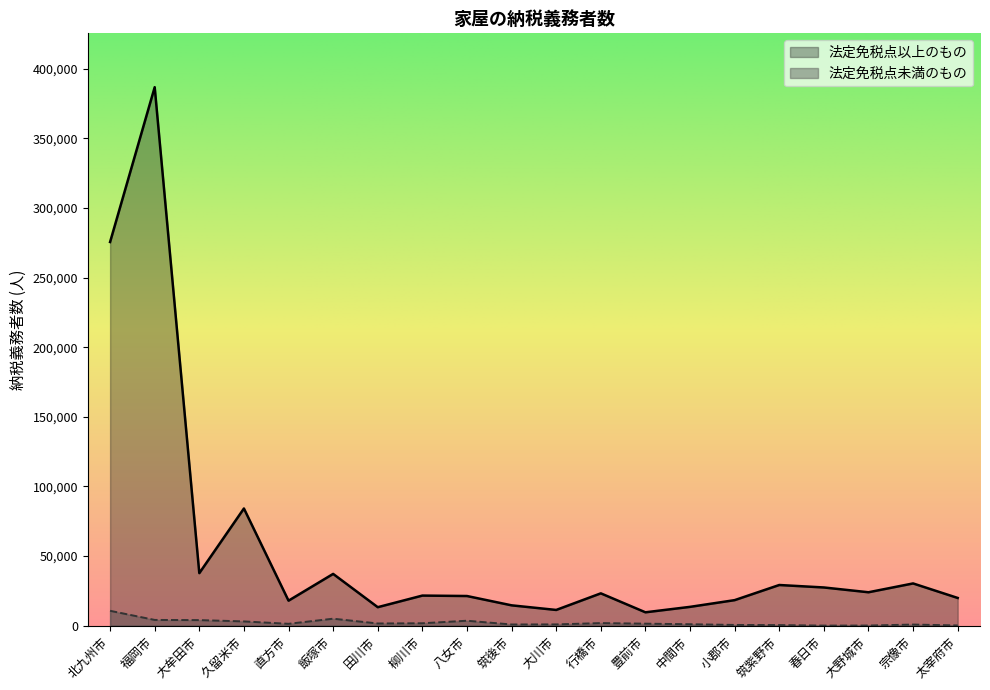

How many interior local peaks does the 法定免税点以上のもの series have?

7